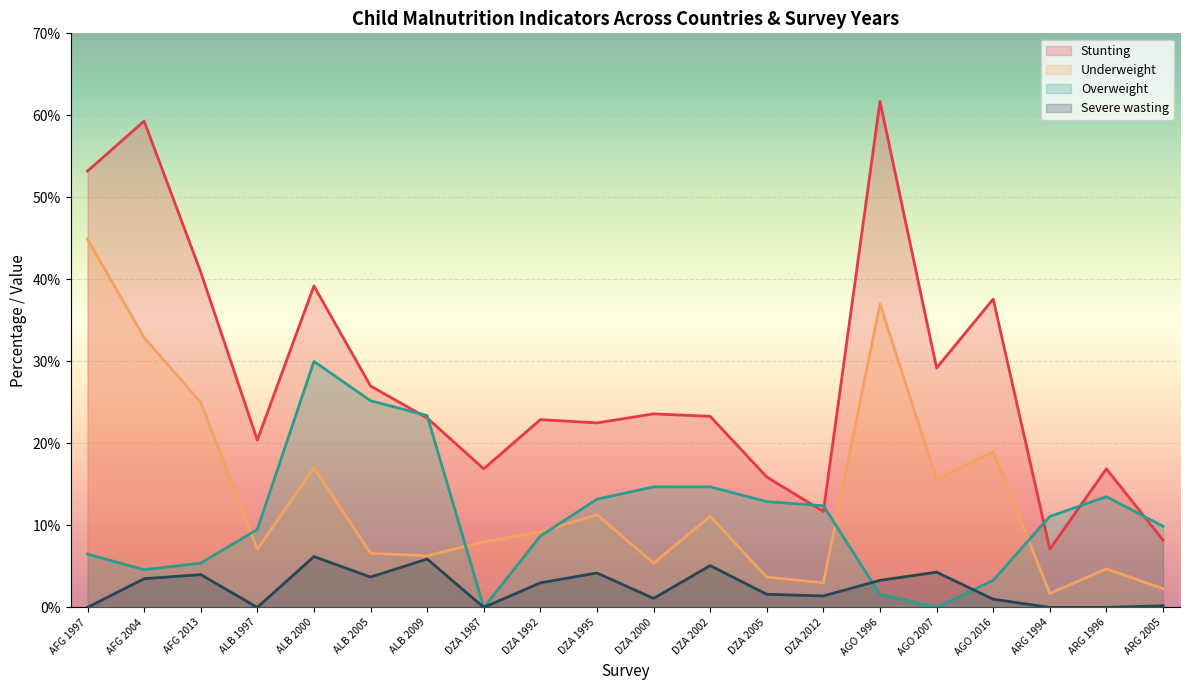

How many interior local valleys does the Stunting series have?

6